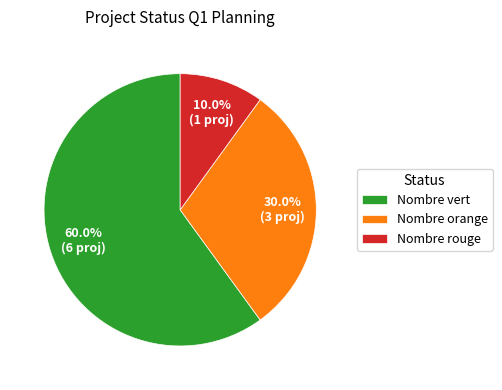

How many slices are in this pie chart?

3